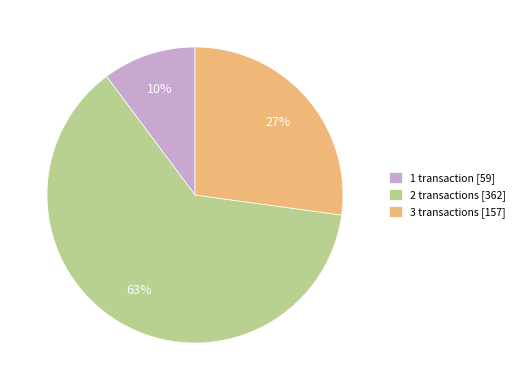

To the nearest percent, what is the combined percentage of 3 and 2?

90%